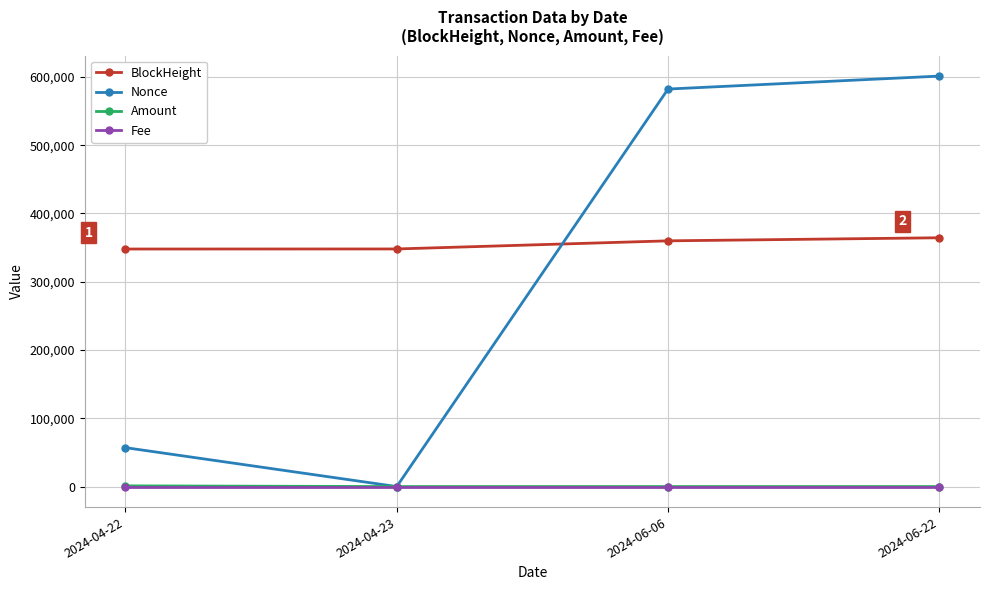

True or false: Fee and BlockHeight intersect in this chart.

False